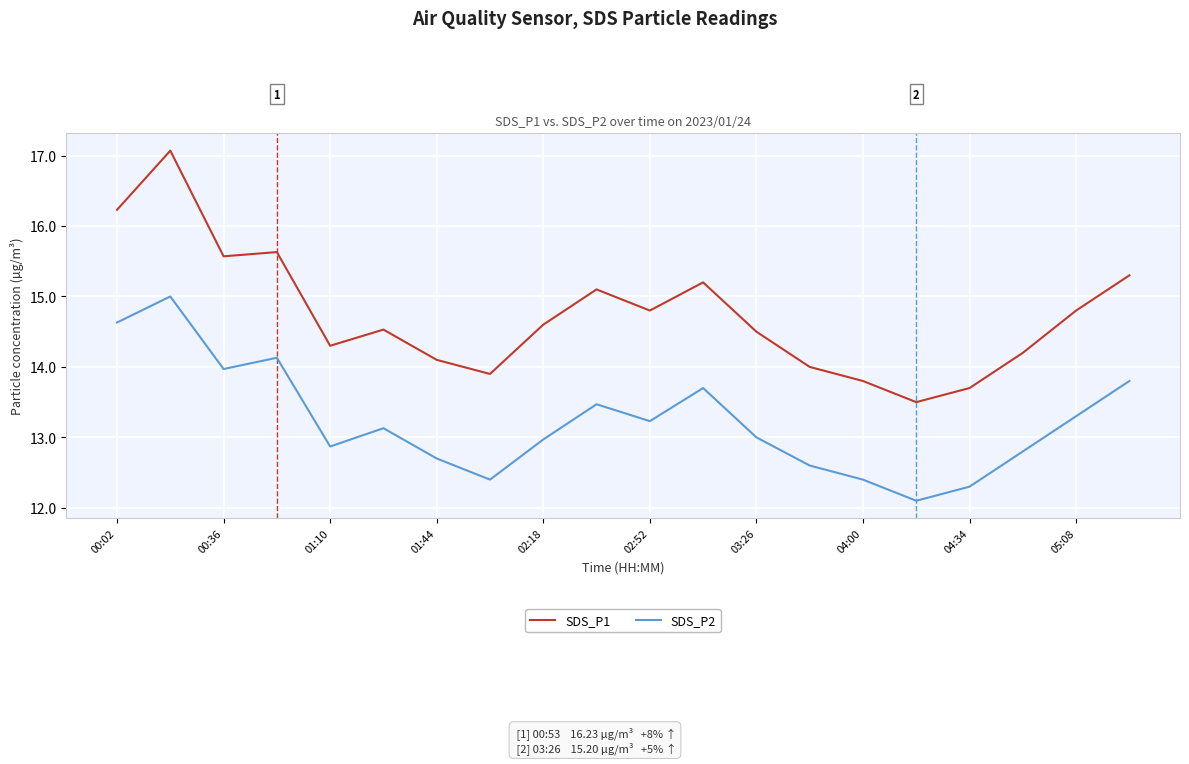

True or false: SDS_P2 and SDS_P1 intersect in this chart.

False